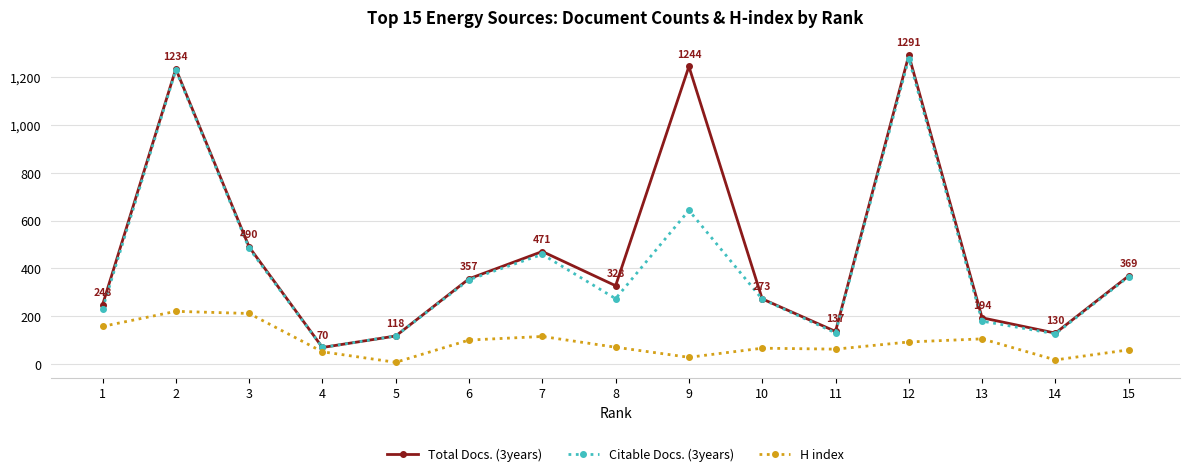

What is the minimum value for Citable Docs. (3years)?

70